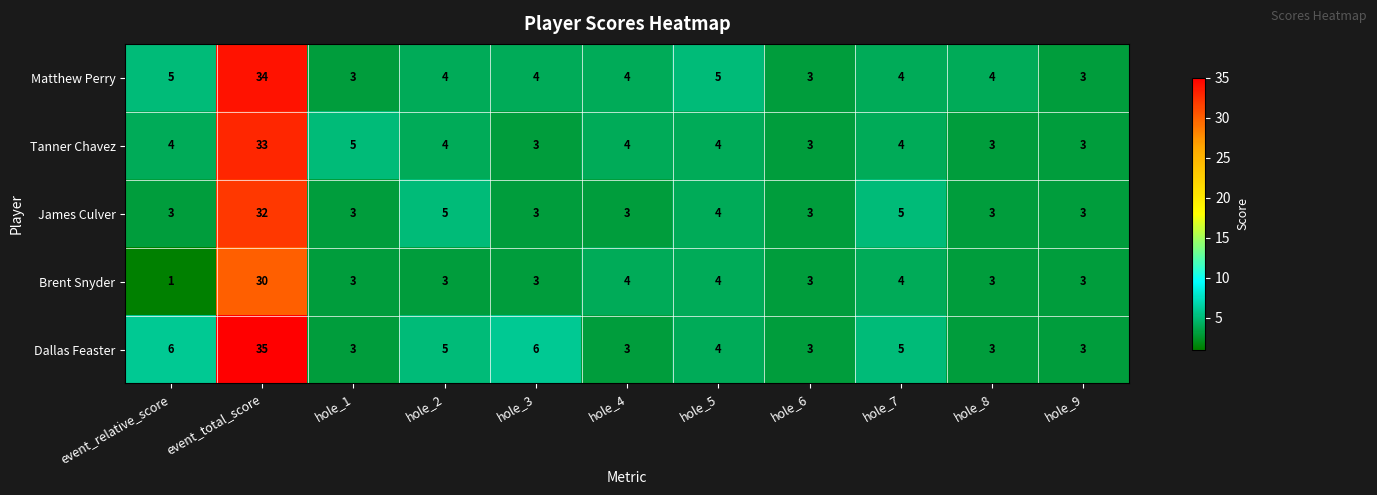

Is it true that Brent Snyder equals 3 at hole_1?

True